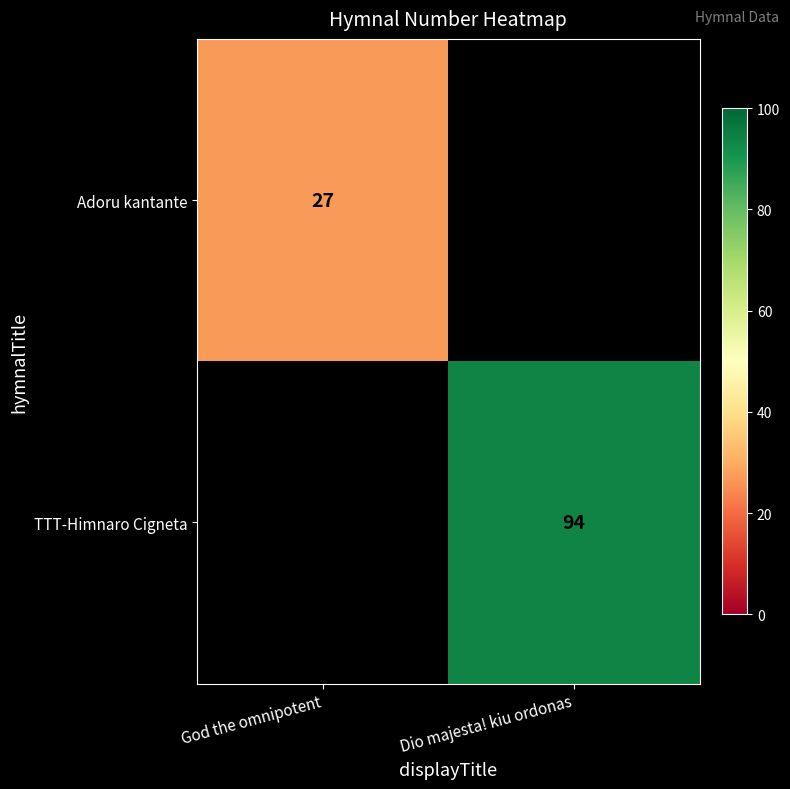

True or false: TTT-Himnaro Cigneta has a value of 94 at Dio majesta! kiu ordonas.

True